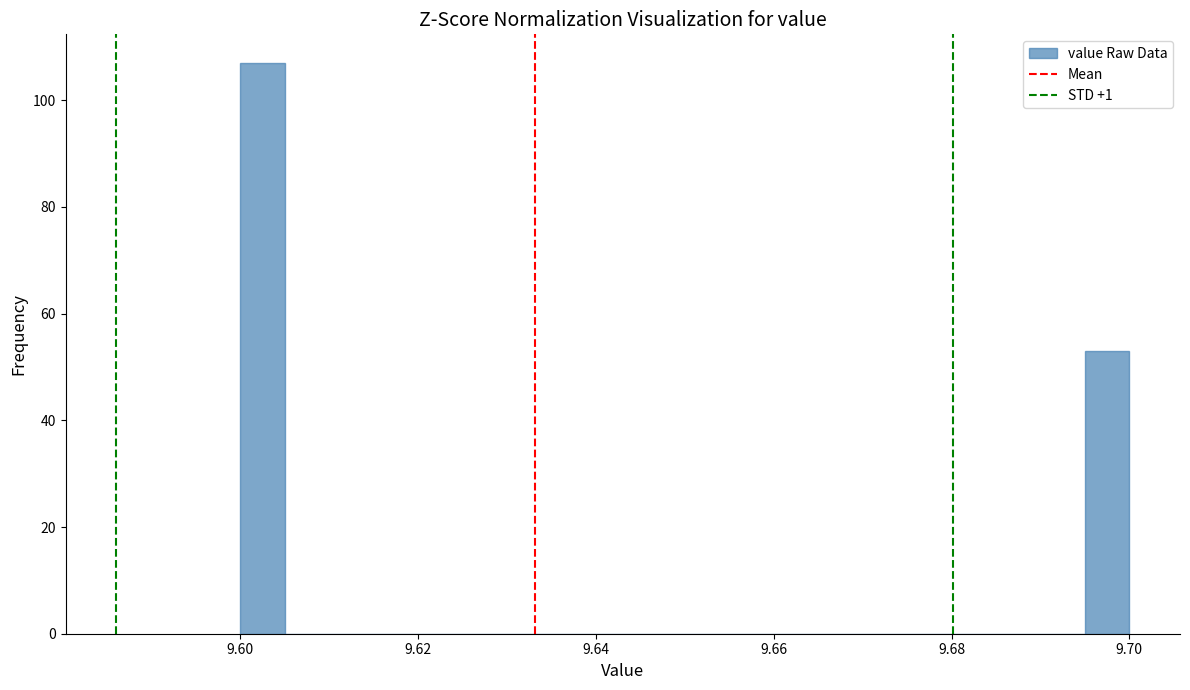

Read against the x-axis, roughly where is the centre of the tallest bar?

9.602